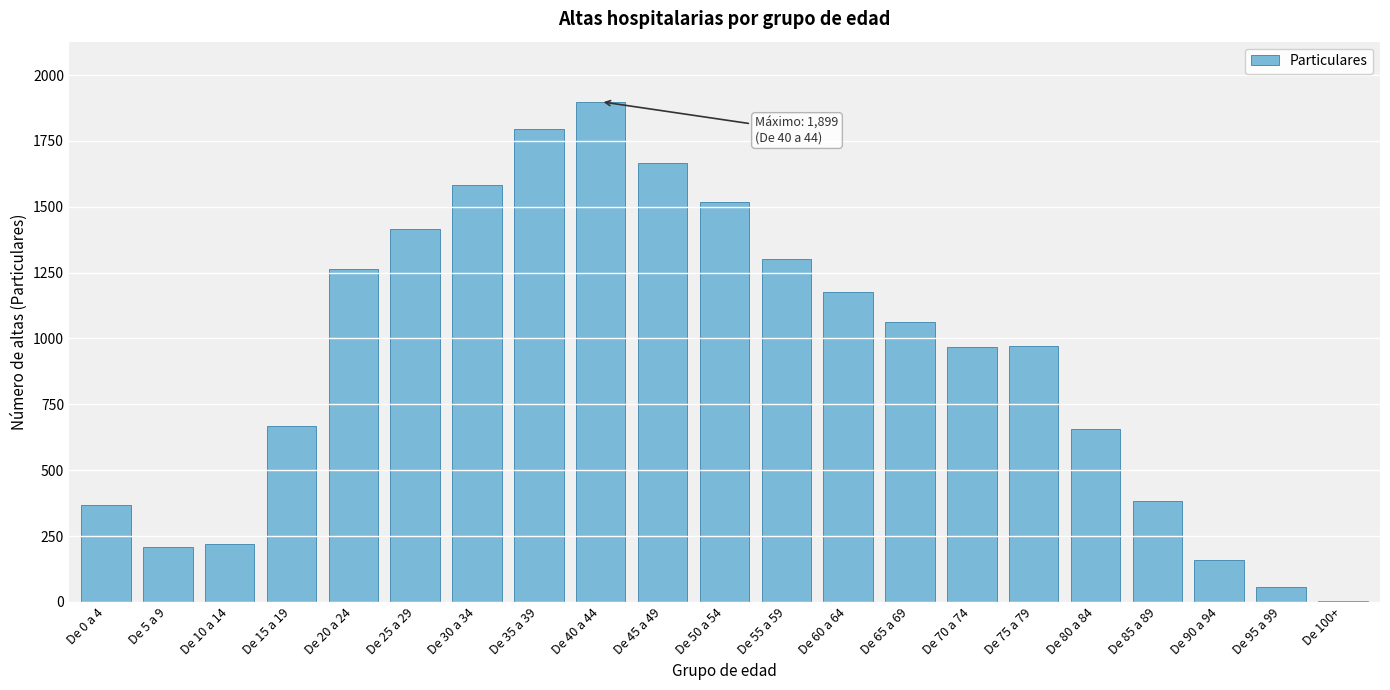

Which category has the highest value across all series?

De 40 a 44